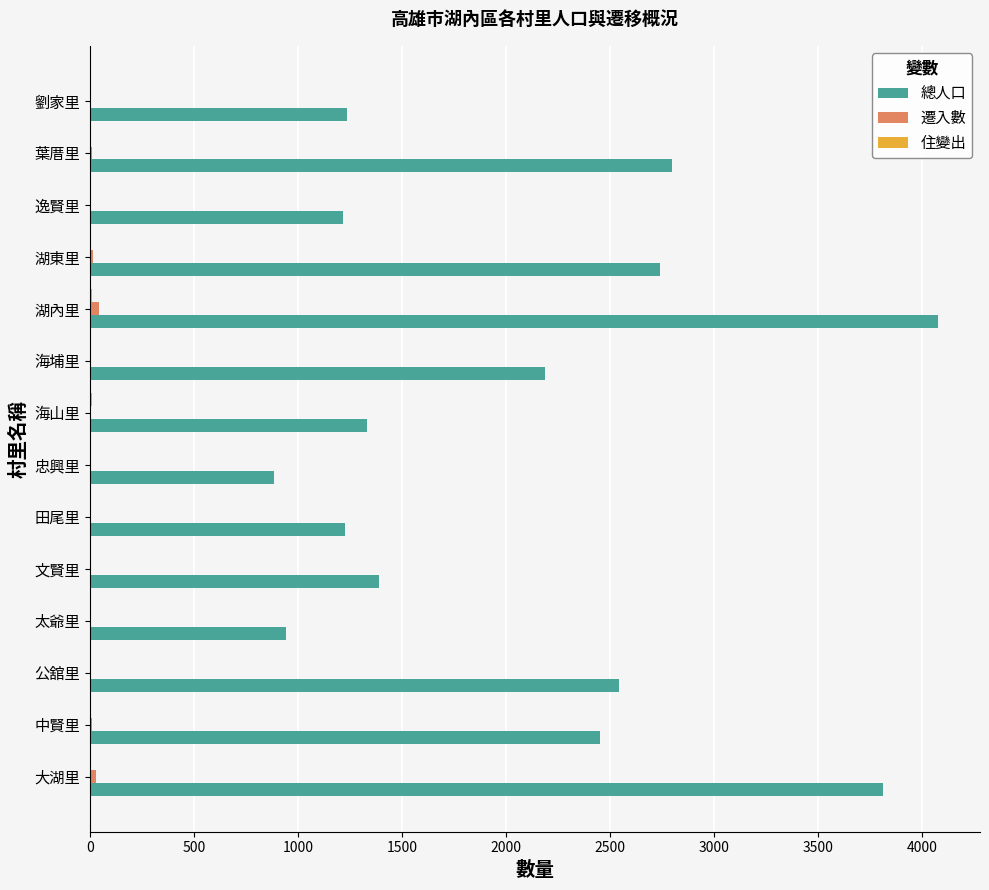

At which label is 總人口 closest to 2480?

中賢里